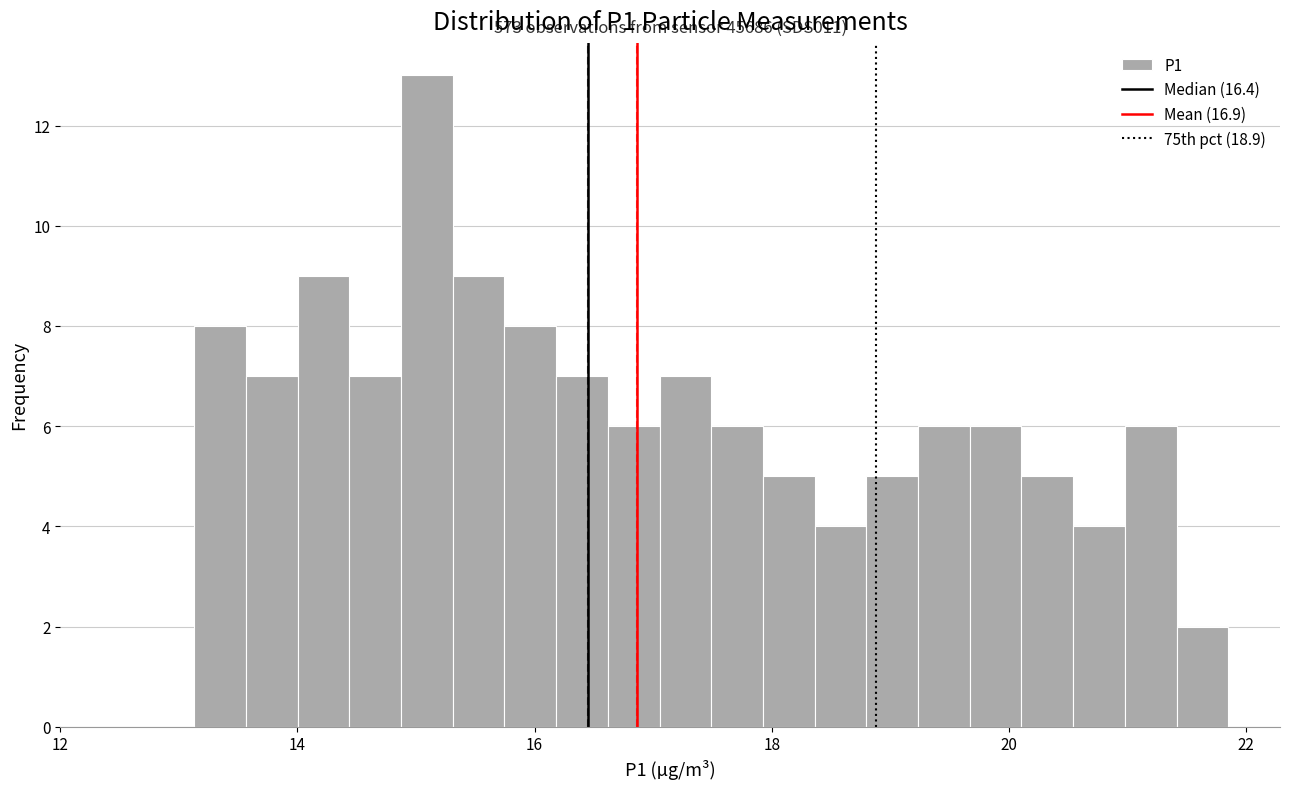

Around what value on the x-axis is the tallest bar? Give the approximate position of its centre, as read against the axis.

15.0